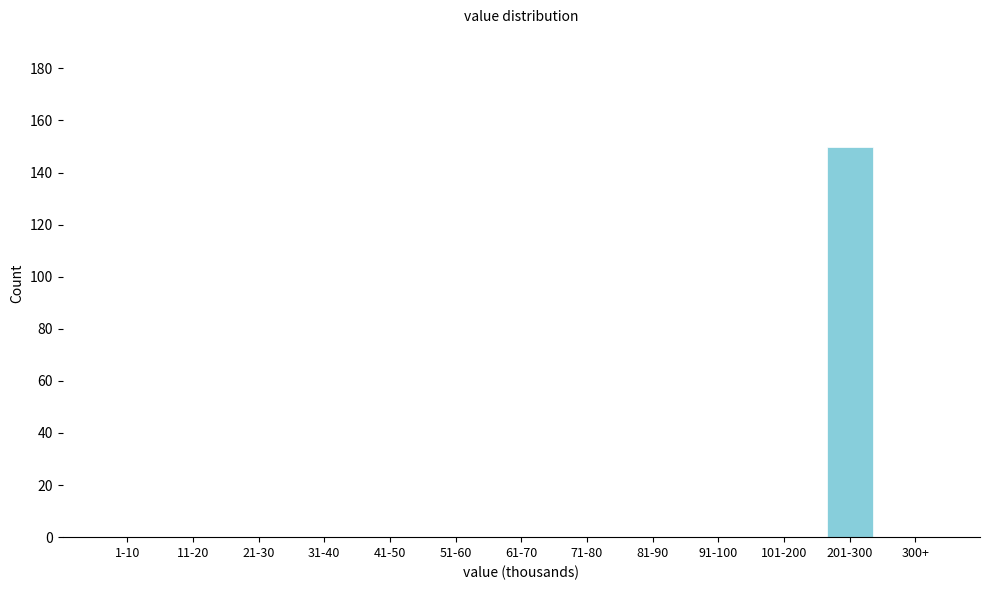

Reading left to right, what are all the values shown in this chart?

1-10=0	11-20=0	21-30=0	31-40=0	41-50=0	51-60=0	61-70=0	71-80=0	81-90=0	91-100=0	101-200=0	201-300=150	300+=0